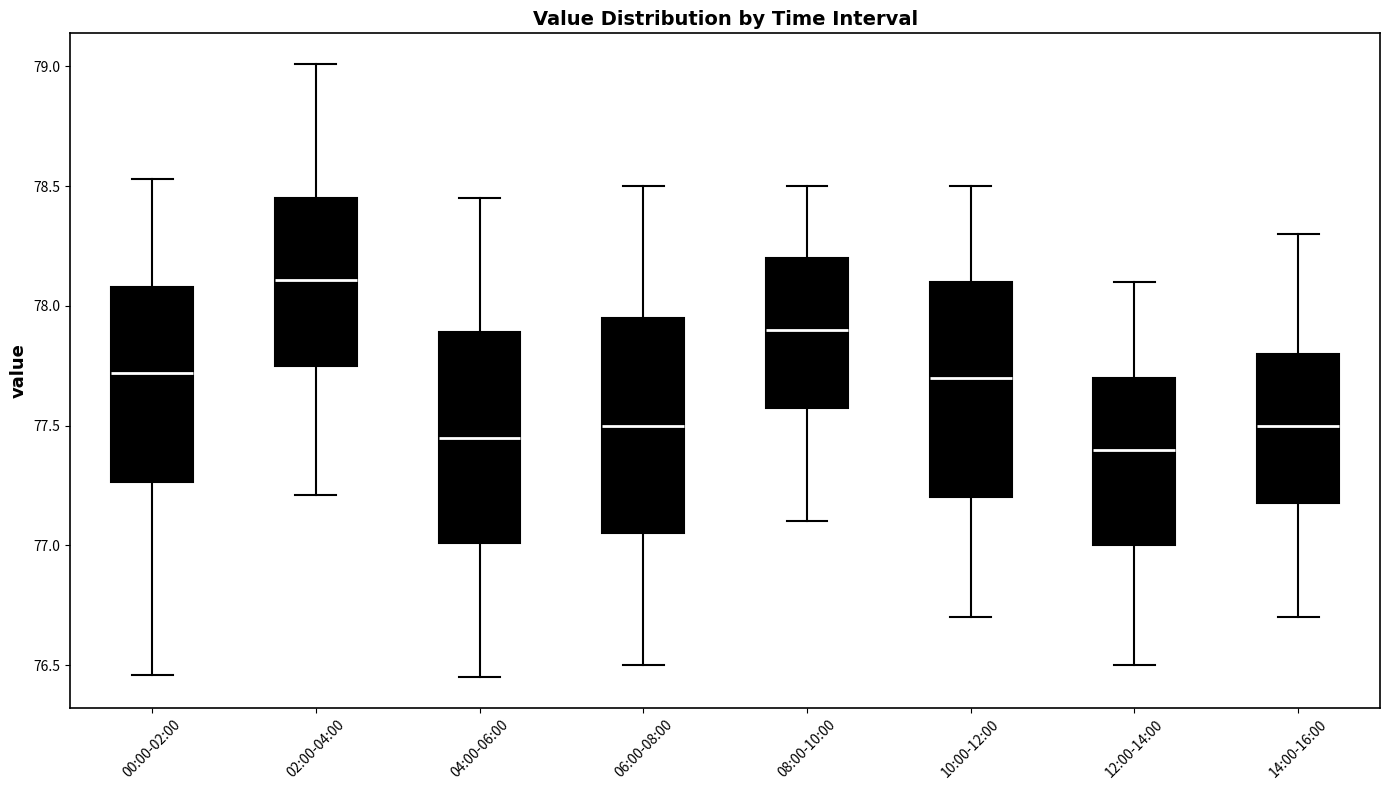

Reading left to right, read every box against the y-axis: the position of its median line, the range the box covers, and the ends of its whiskers. The values are not printed on the chart, so give them approximately, as read against the axis.

00:00-02:00: median 77.70, box 77.25 to 78.10, whiskers 76.45 to 78.55
02:00-04:00: median 78.10, box 77.75 to 78.45, whiskers 77.20 to 79.00
04:00-06:00: median 77.45, box 77.00 to 77.90, whiskers 76.45 to 78.45
06:00-08:00: median 77.50, box 77.05 to 77.95, whiskers 76.50 to 78.50
08:00-10:00: median 77.90, box 77.60 to 78.20, whiskers 77.10 to 78.50
10:00-12:00: median 77.70, box 77.20 to 78.10, whiskers 76.70 to 78.50
12:00-14:00: median 77.40, box 77.00 to 77.70, whiskers 76.50 to 78.10
14:00-16:00: median 77.50, box 77.20 to 77.80, whiskers 76.70 to 78.30